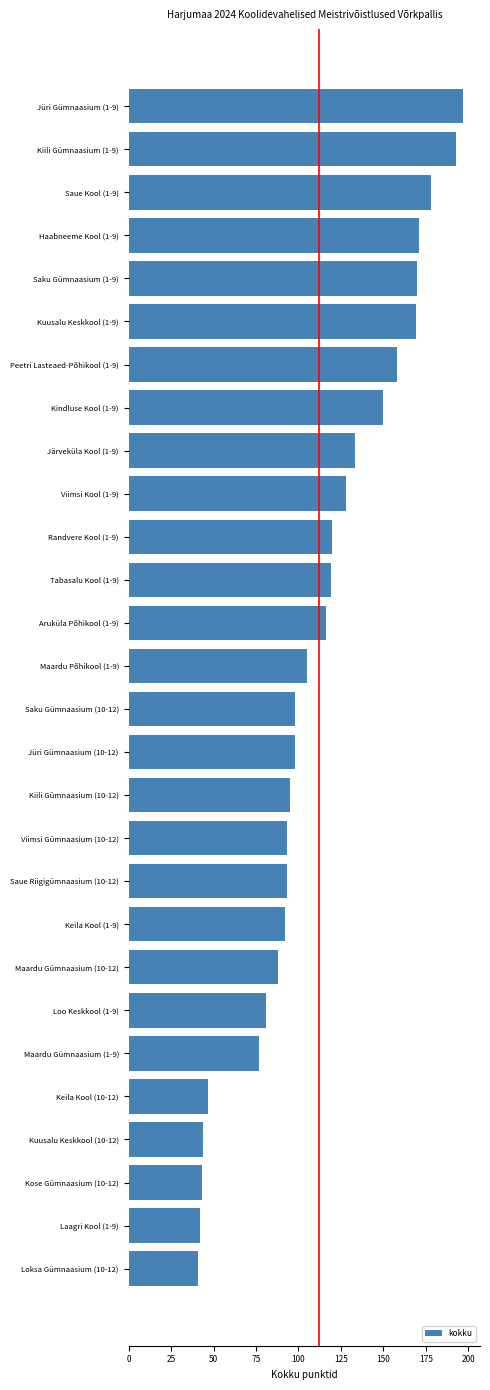

Does the chart contain stacked bars?

No